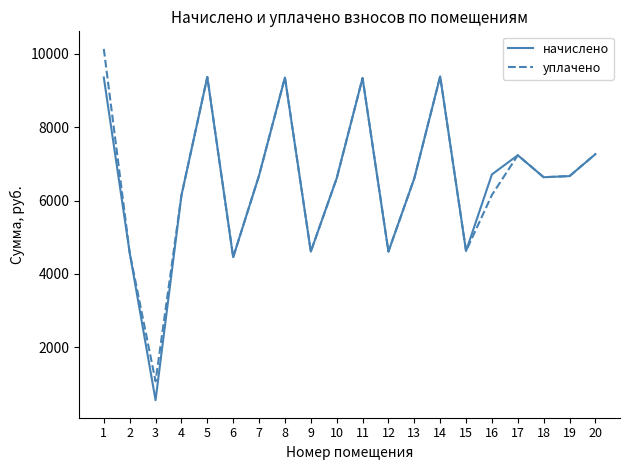

What is the sum of all уплачено values?

131509.7